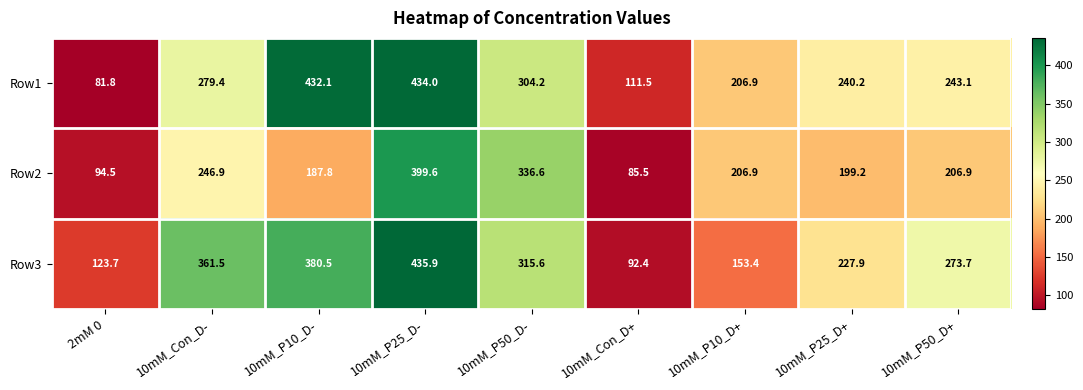

What is the spread (max minus min) of values at 10mM_P25_D+?

41.0